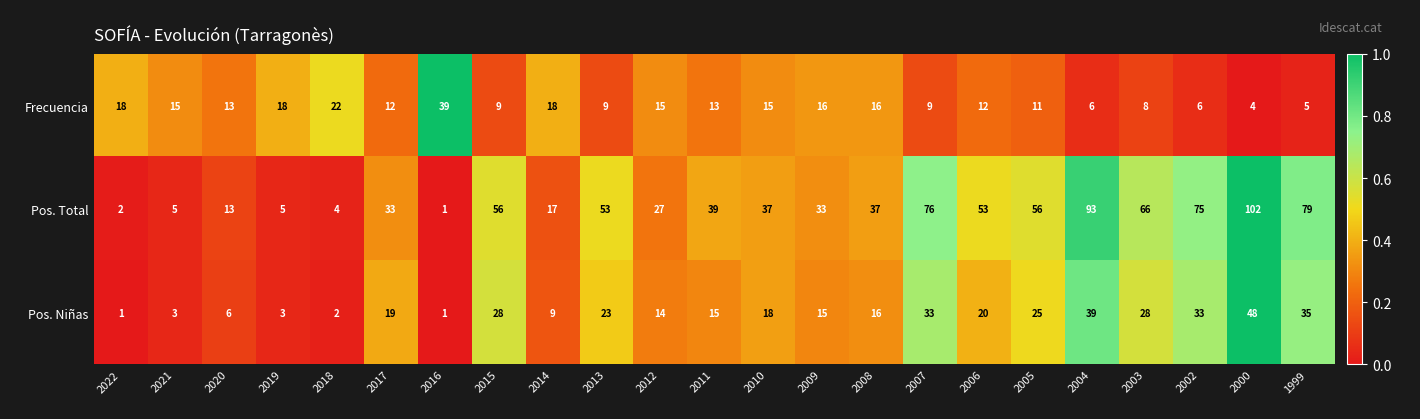

Rank the series at 2005 from highest to lowest value.

Pos. Total, Pos. Niñas, Frecuencia